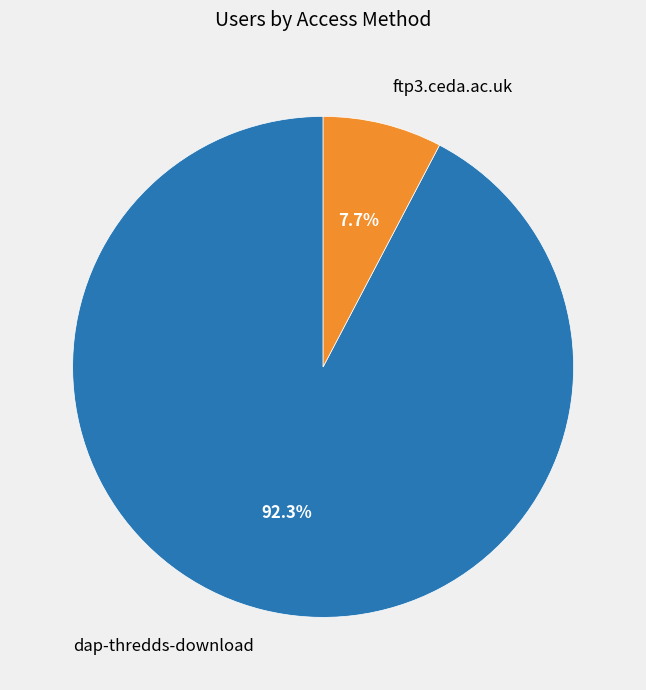

How many segments does this pie chart have?

2